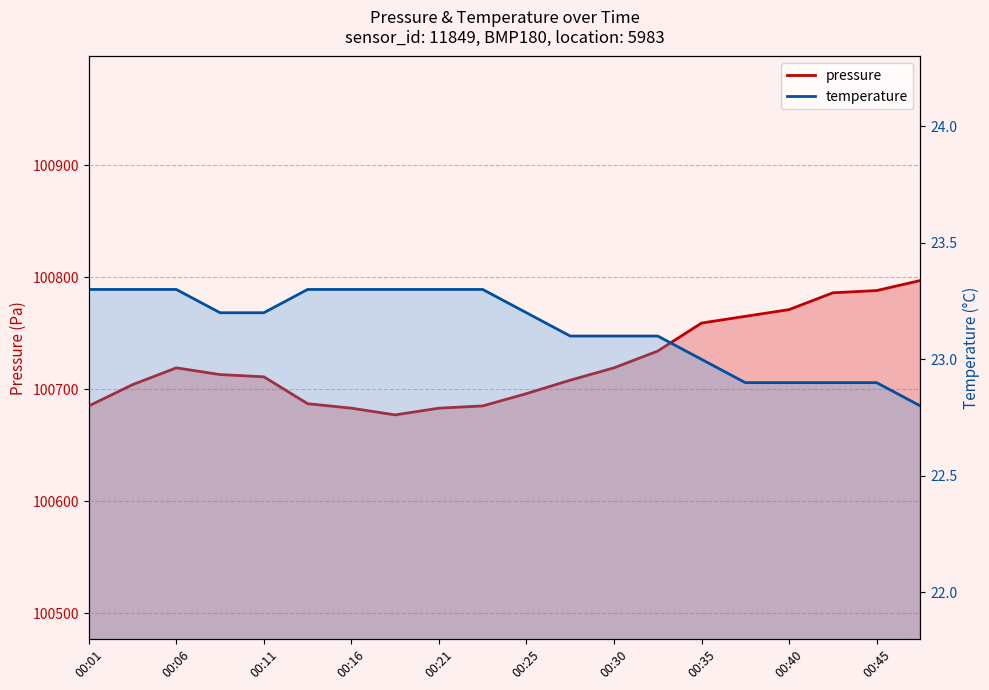

What position from the left is 00:35?

8